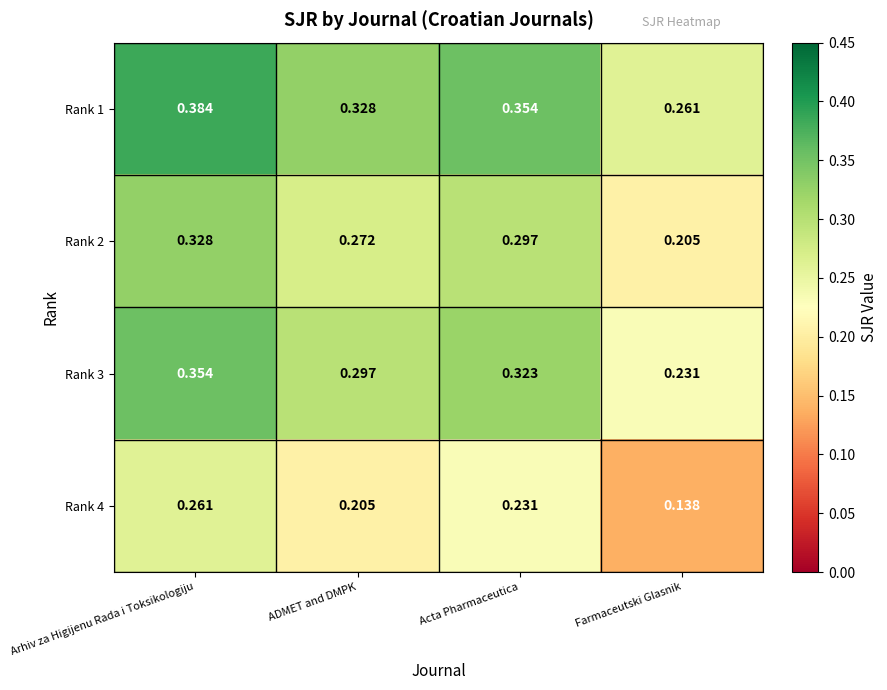

Which label corresponds to the largest value in the chart?

Arhiv za Higijenu Rada i Toksikologiju